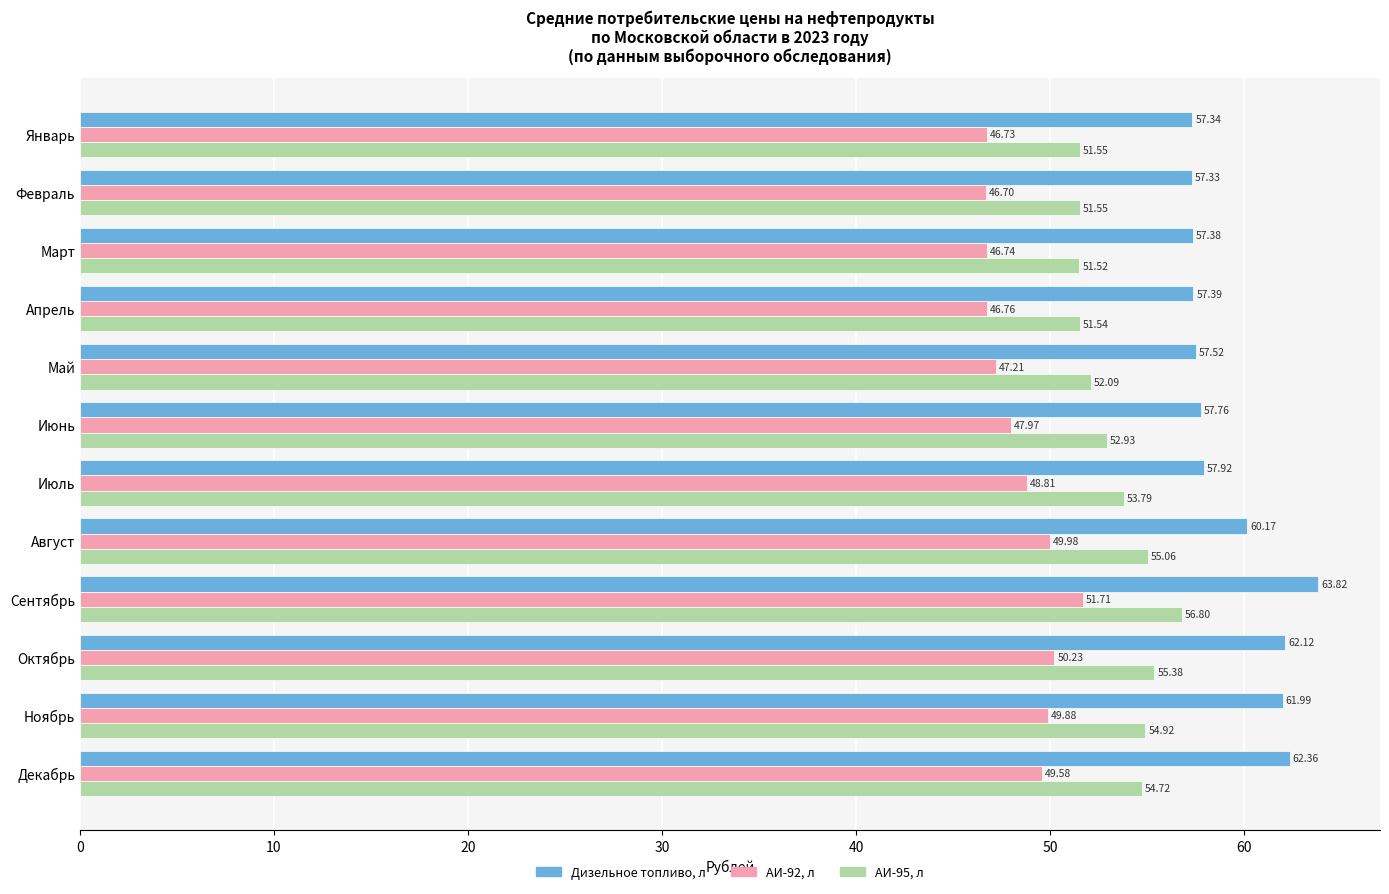

At which category is the sum across all series the highest?

Сентябрь